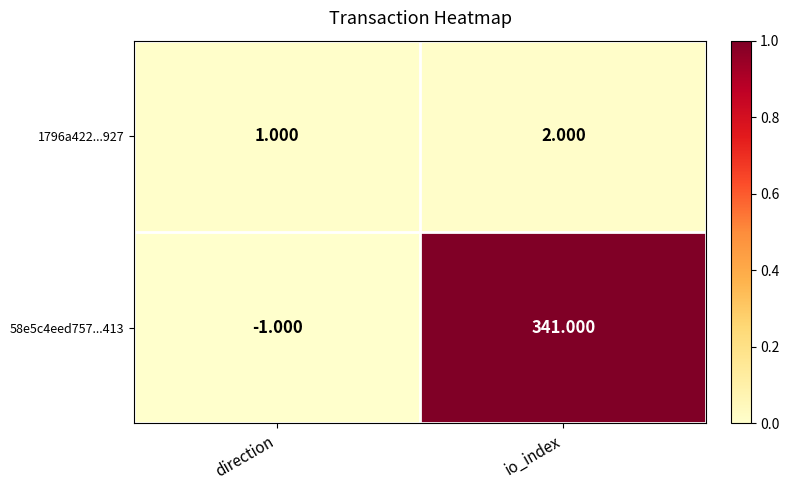

Which series has the widest spread of values?

58e5c4eed757...413